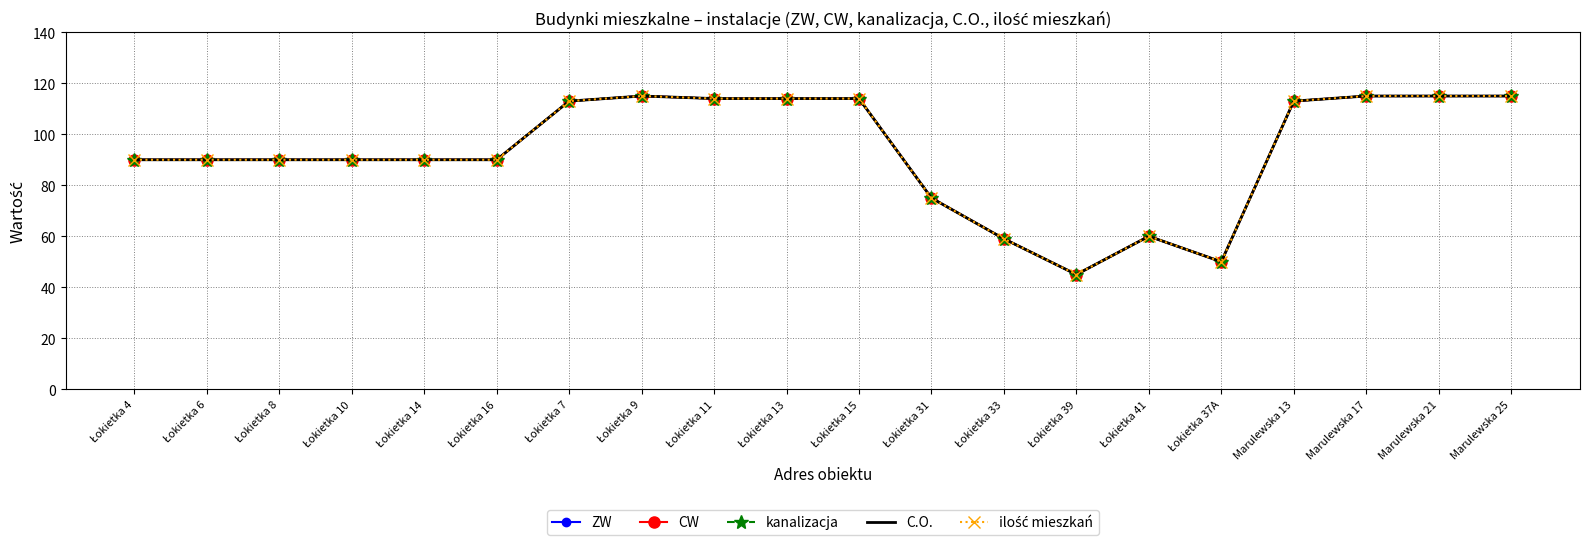

What is the total value across all series at Łokietka 6?

450